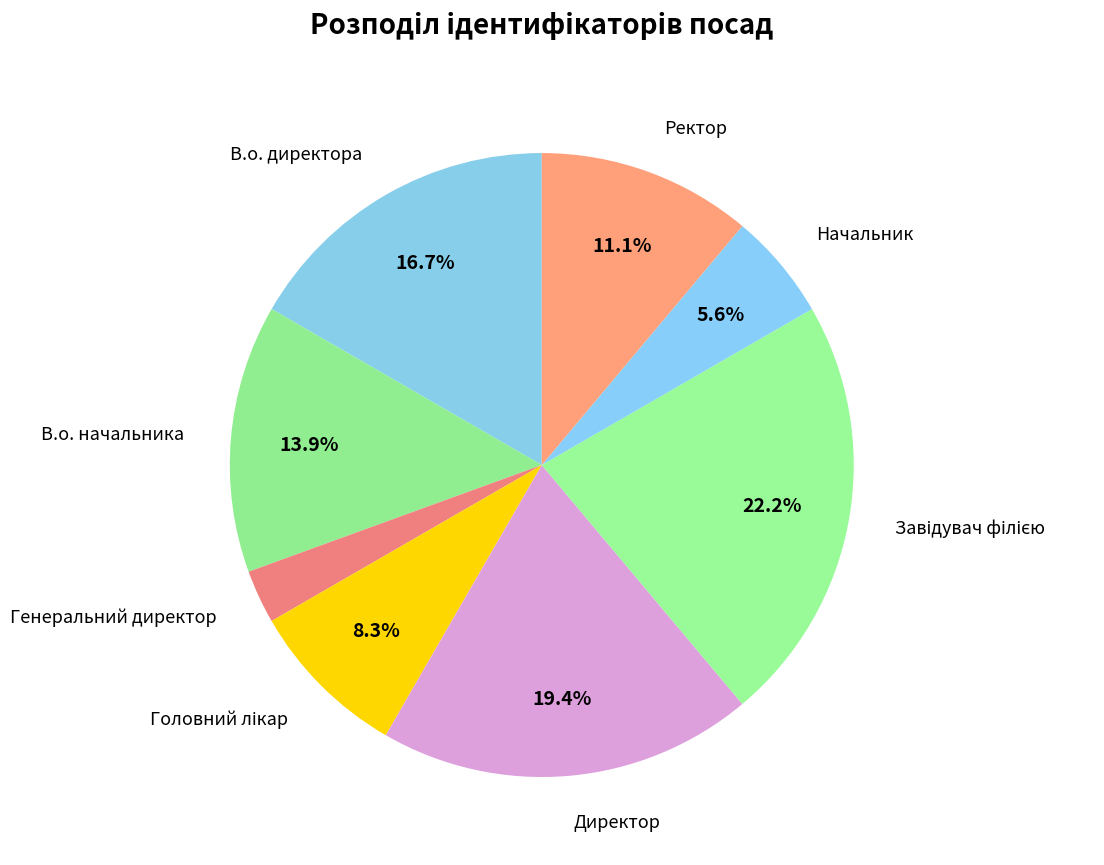

True or false: Директор accounts for 19% of the total.

True